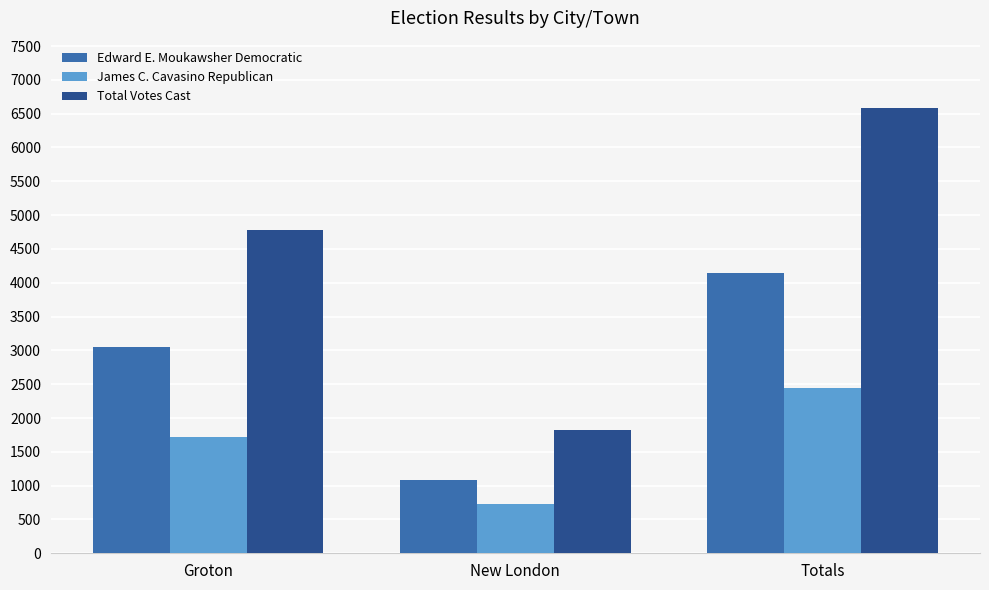

Rank the series by their average value, from highest to lowest.

Total Votes Cast, Edward E. Moukawsher Democratic, James C. Cavasino Republican